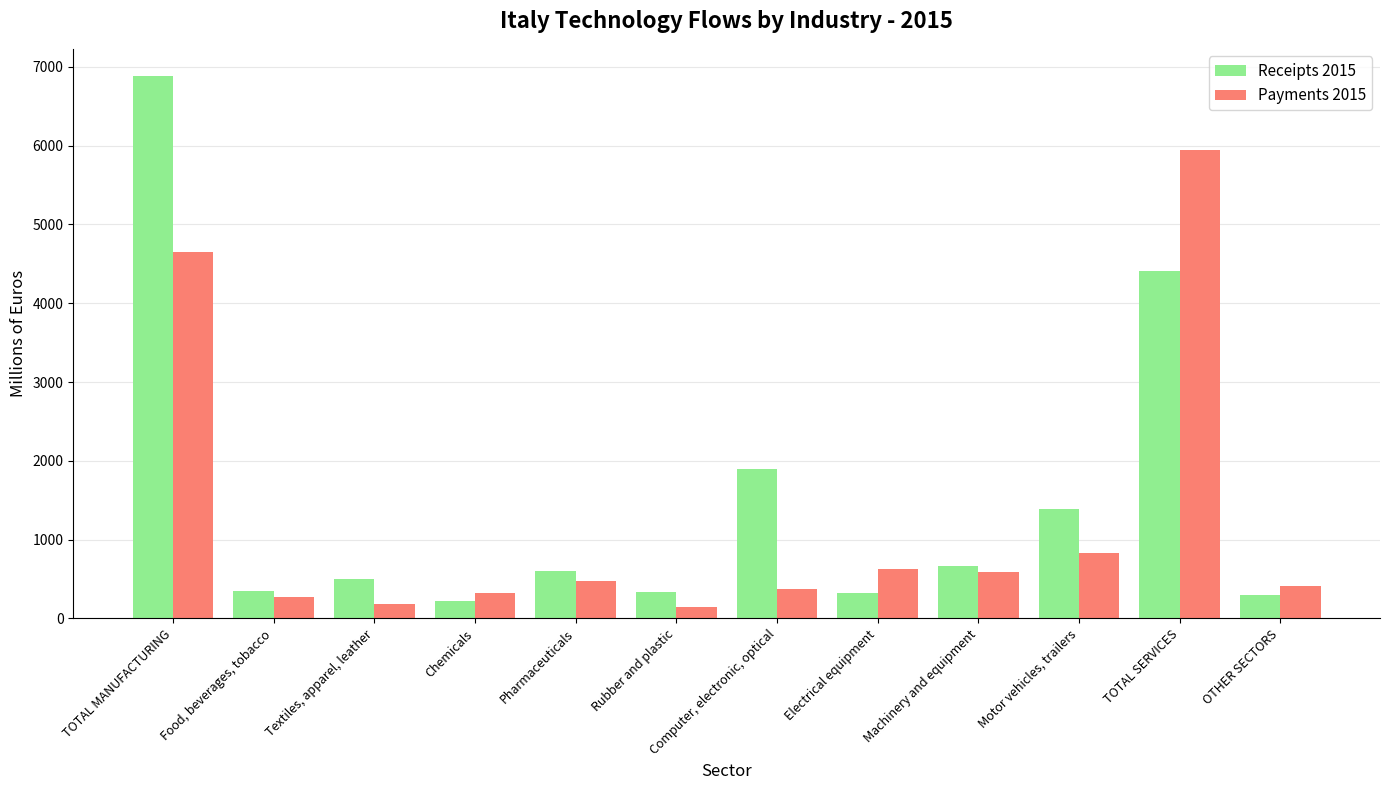

Which series has the largest total across all categories?

Receipts 2015